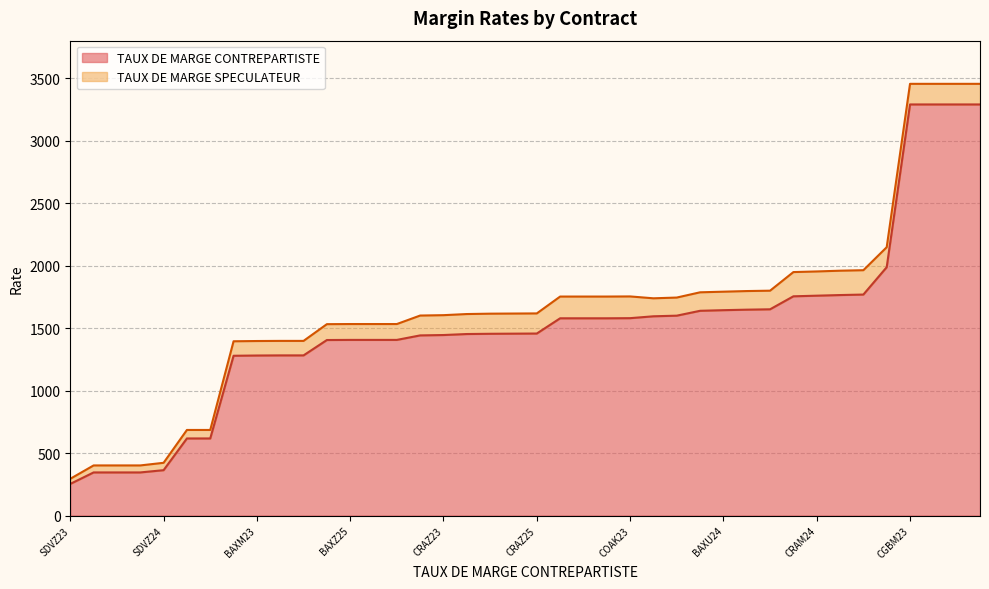

True or false: TAUX DE MARGE CONTREPARTISTE and TAUX DE MARGE SPECULATEUR cross at least once.

False